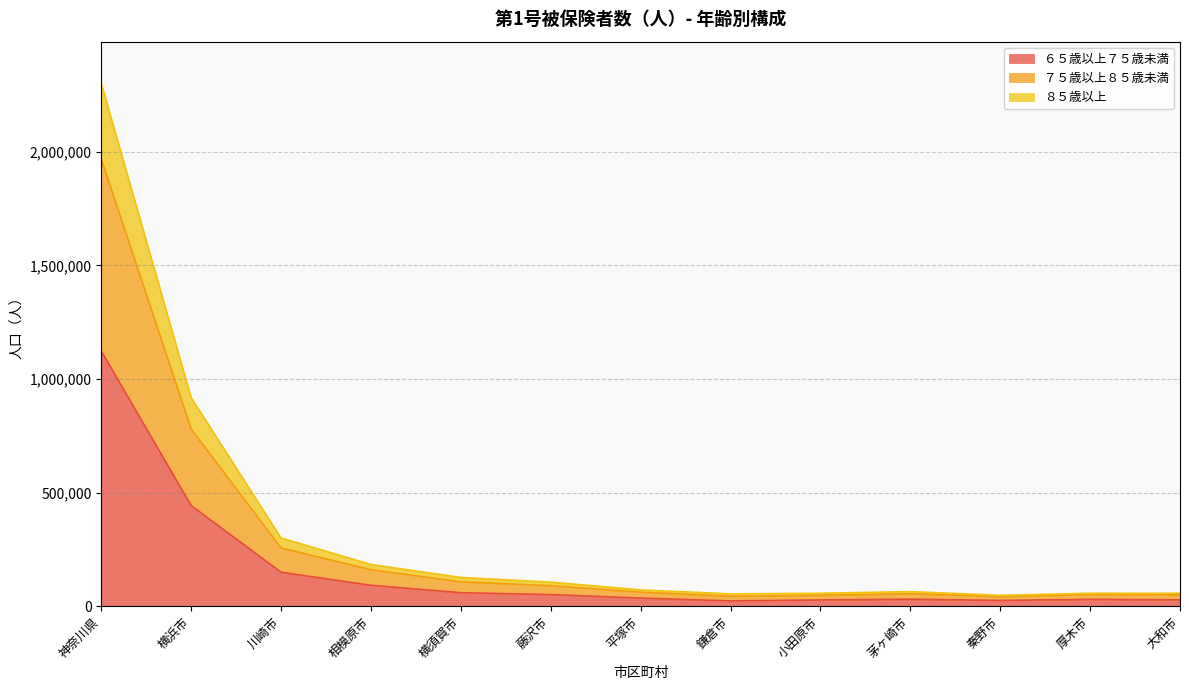

The ６５歳以上７５歳未満 series shows 25412 at 秦野市. True or false?

True